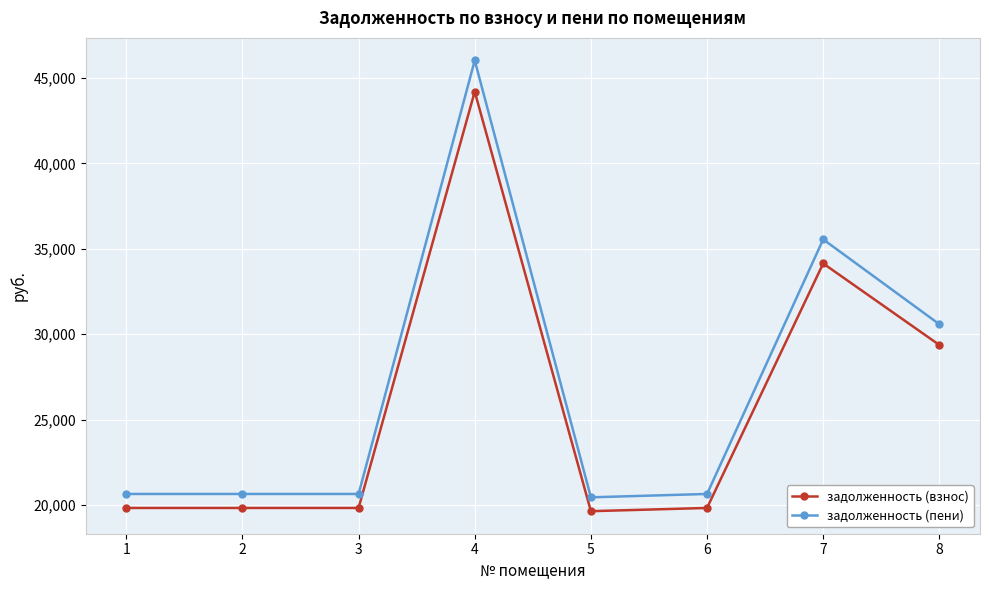

Does the chart have visible grid lines?

Yes